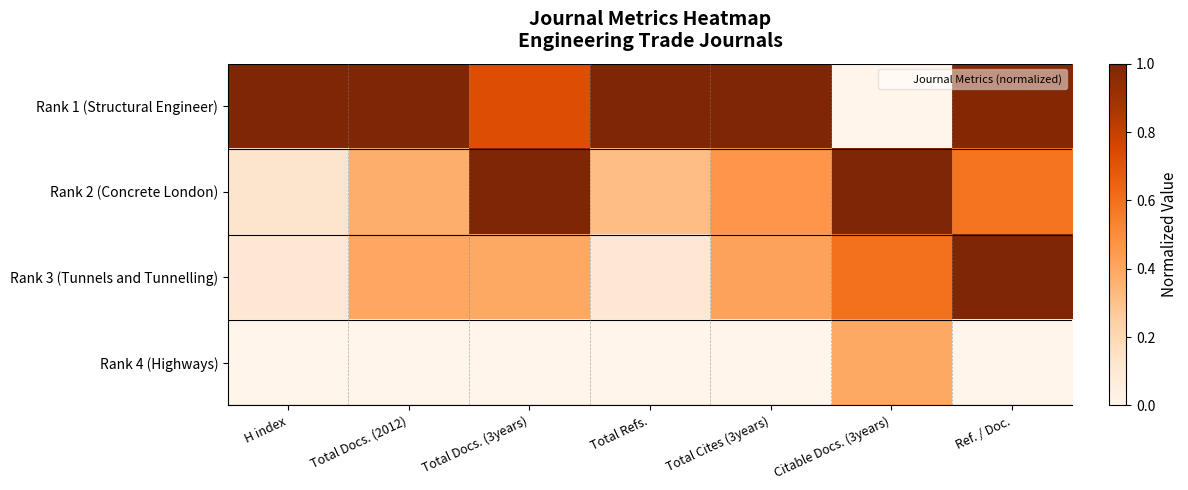

How many distinct data groups are displayed?

4